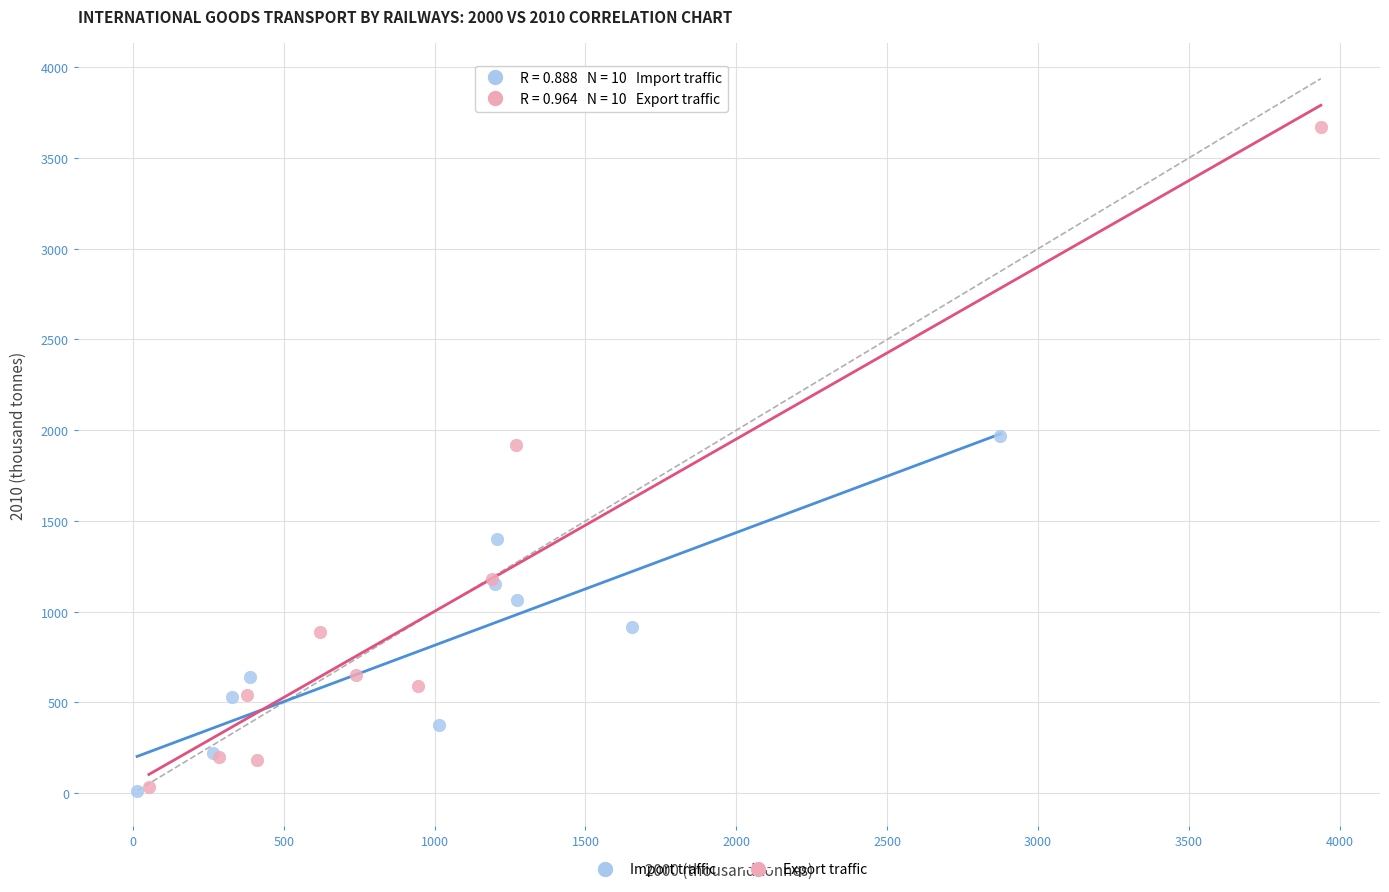

Which series contains the highest Y value?

Export traffic